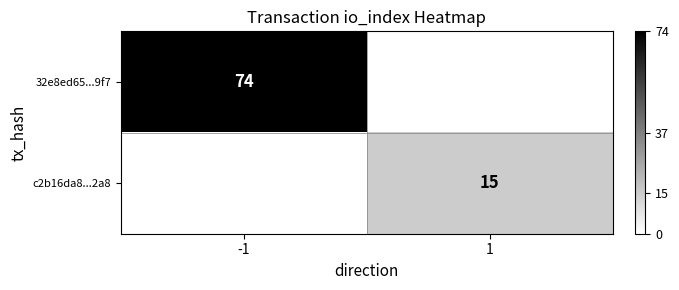

The value of c2b16da8...2a8 at 1 is 22. True or false?

False